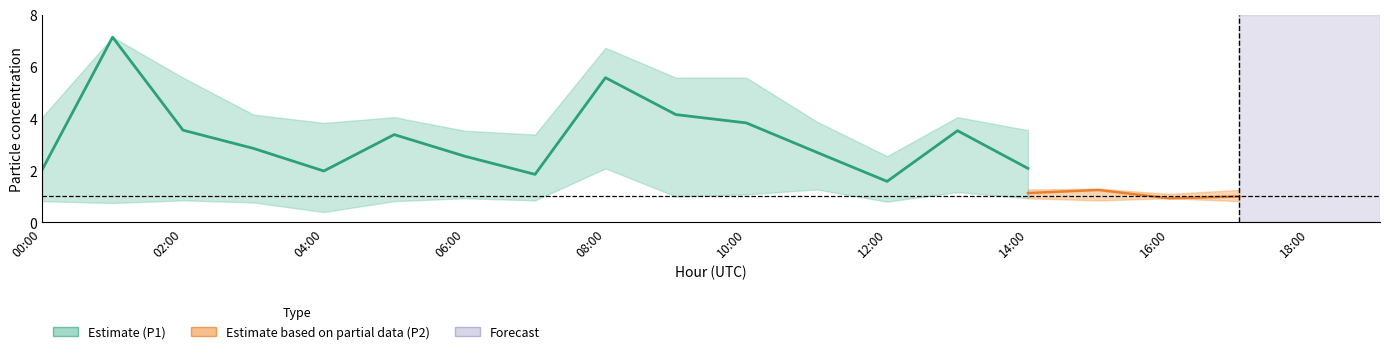

What is the difference between the highest and lowest values at 13:00?

3.2